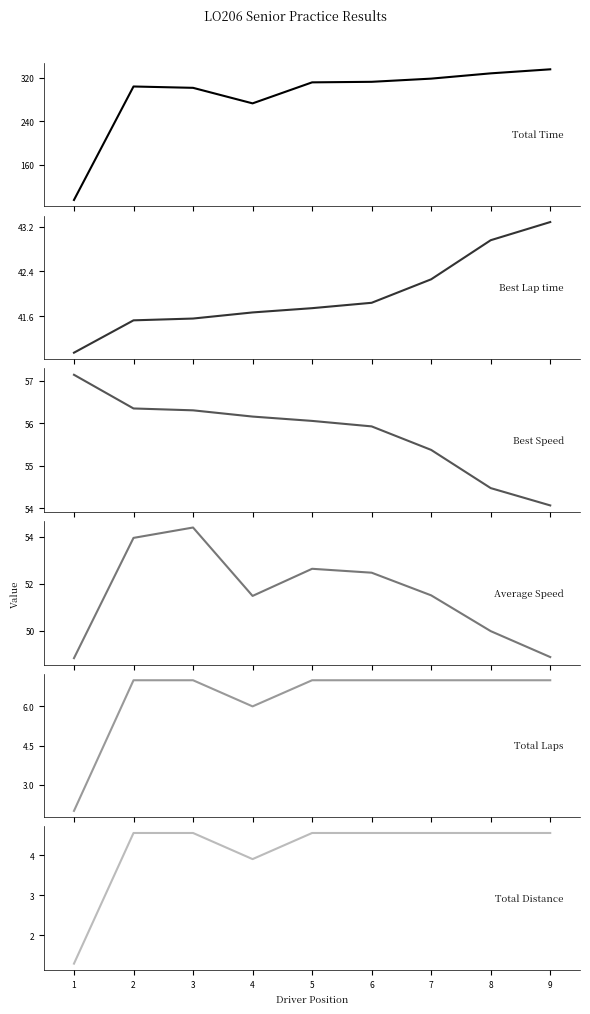

The Average Speed series shows 35.5 at 3. True or false?

False